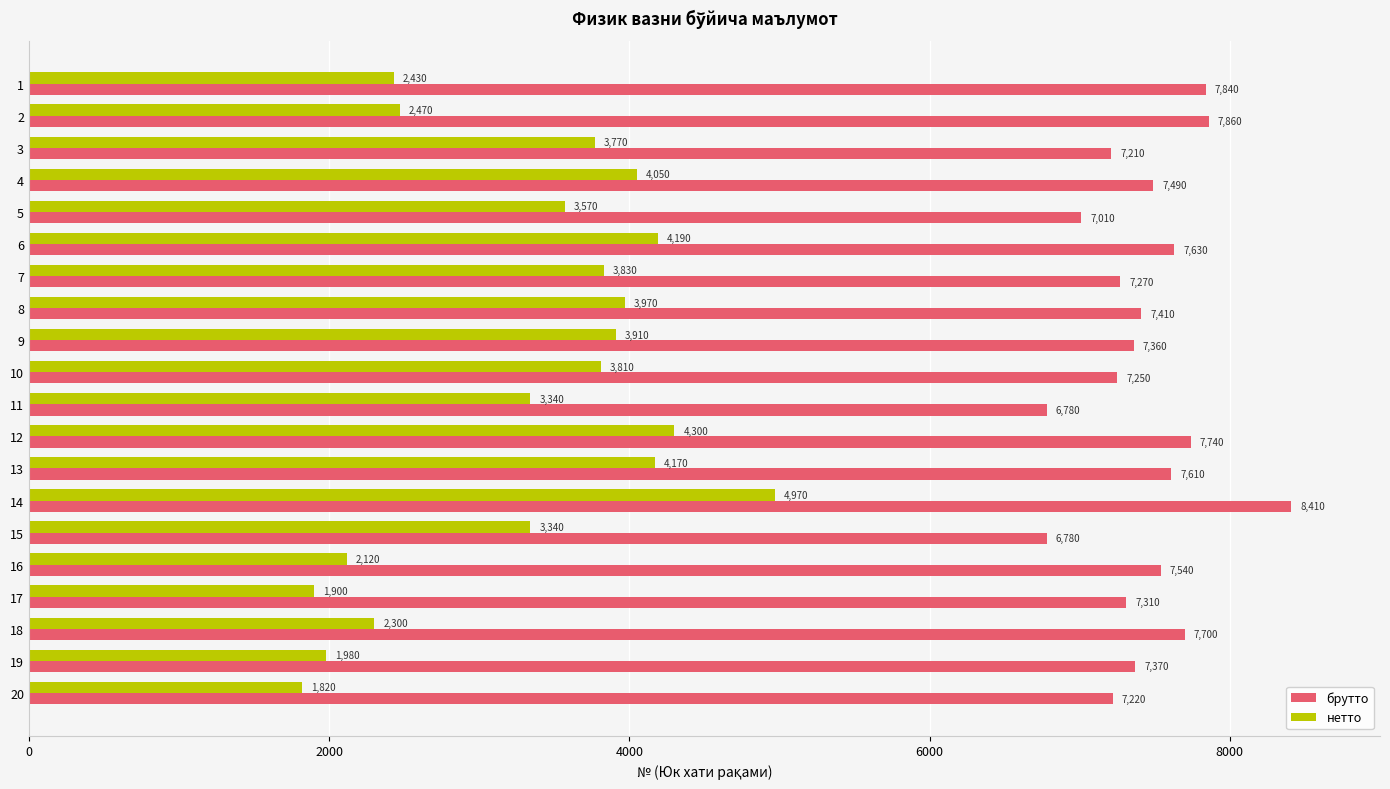

Which series has the largest total across all categories?

брутто